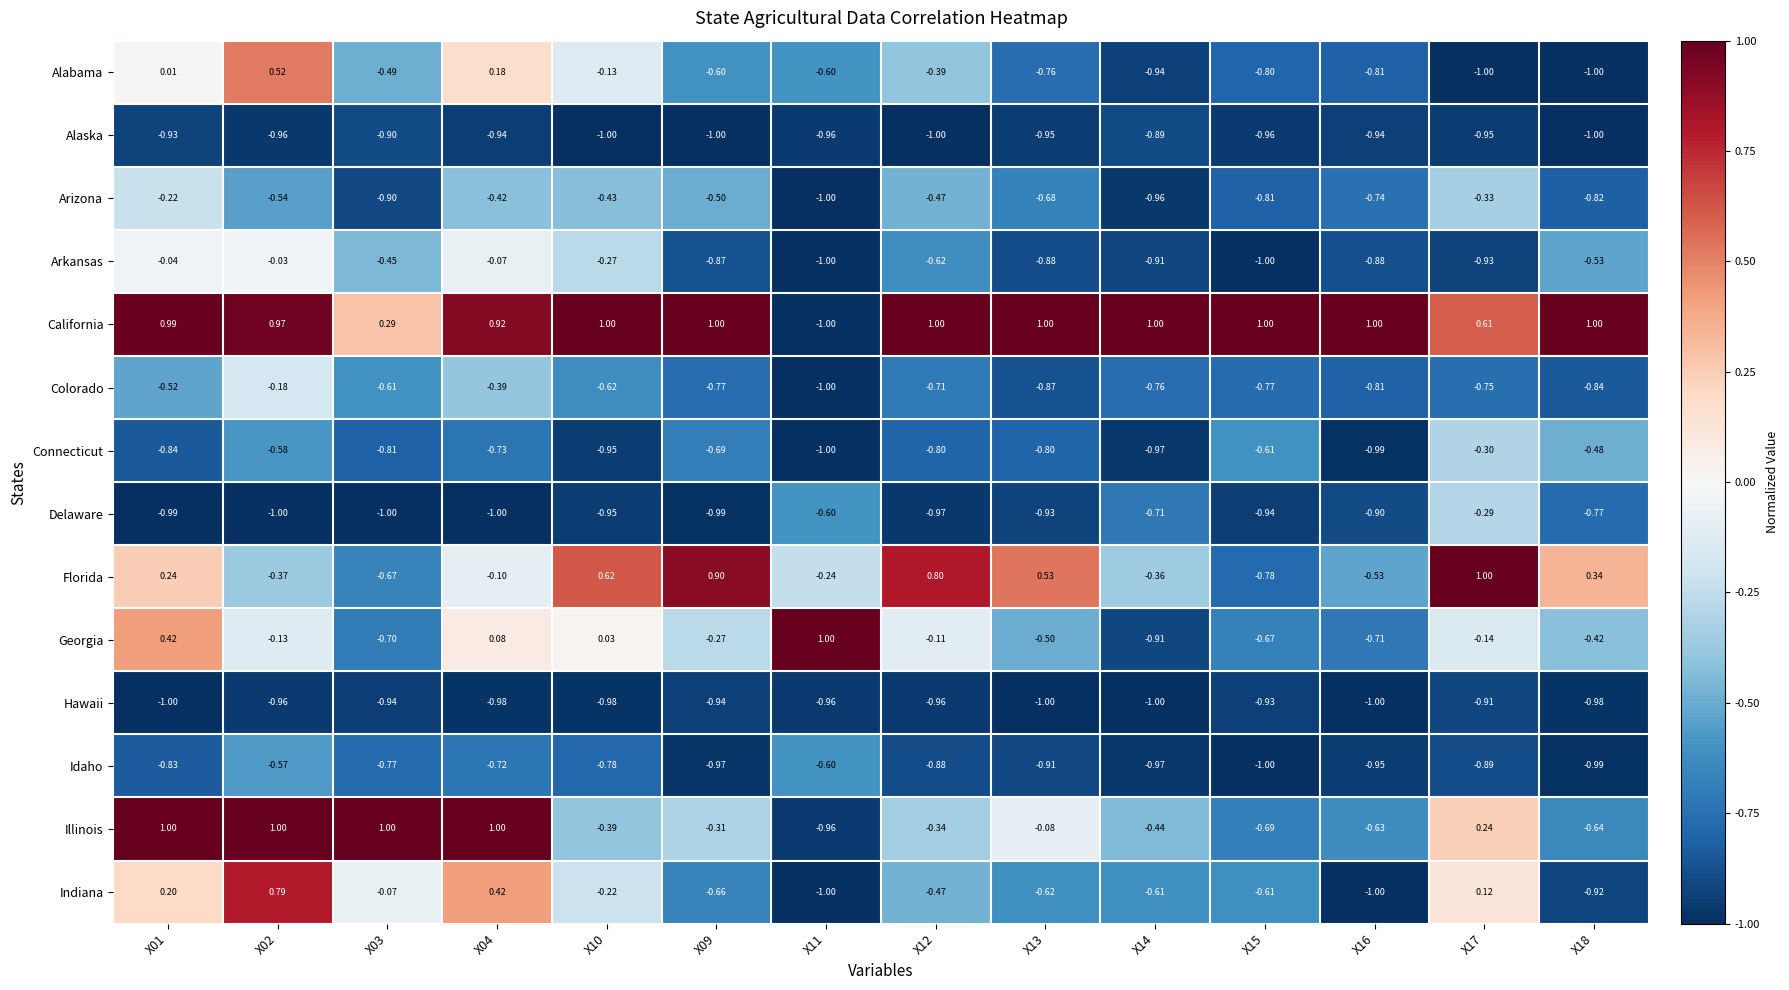

Which series changed the most between X04 and X17?

Alabama